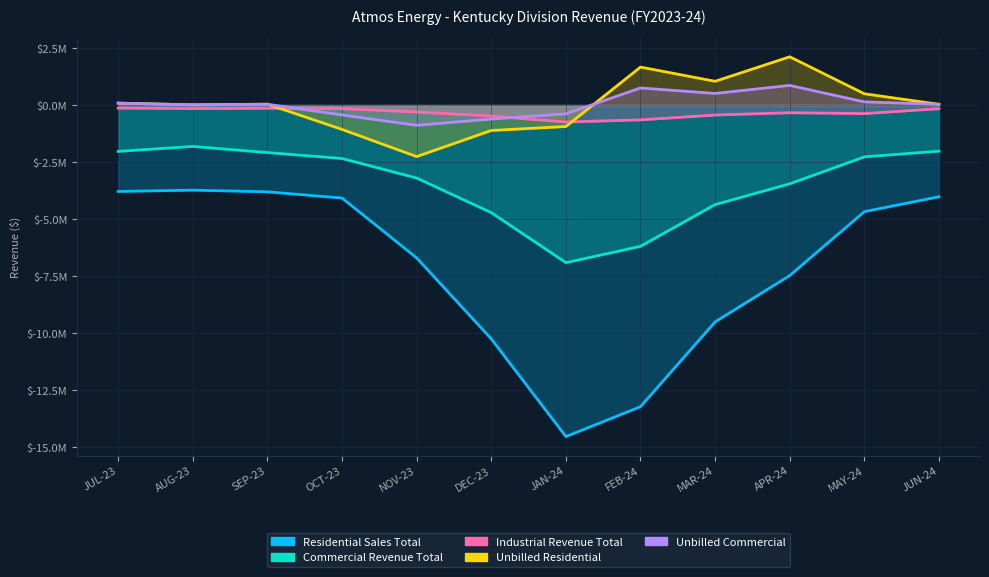

At AUG-23, list the series in order from largest to smallest.

Unbilled Commercial, Unbilled Residential, Industrial Revenue Total, Commercial Revenue Total, Residential Sales Total